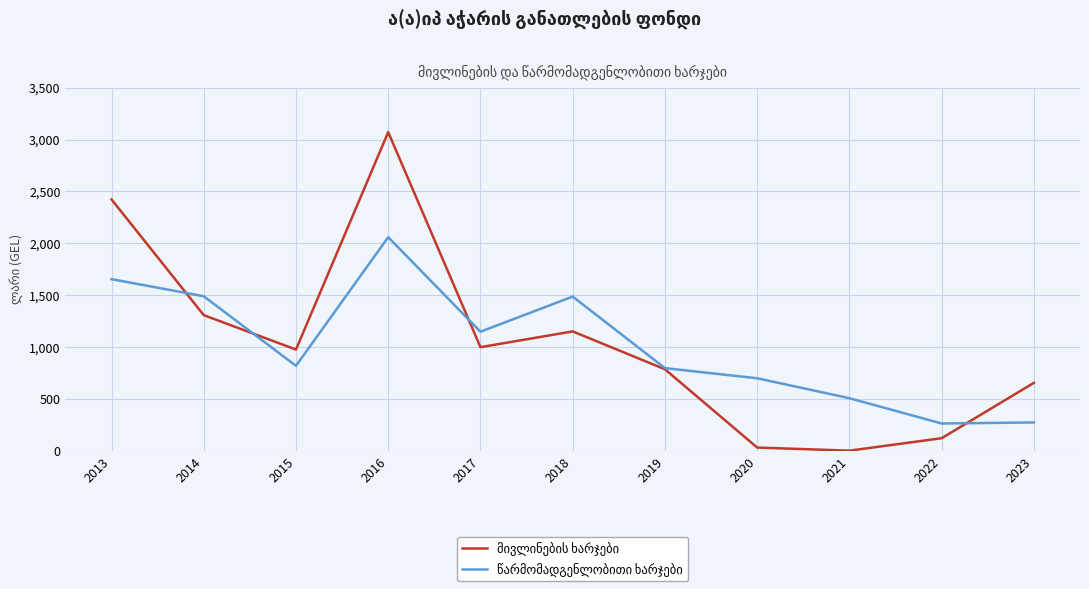

What is the total value across all series at 2015?

1793